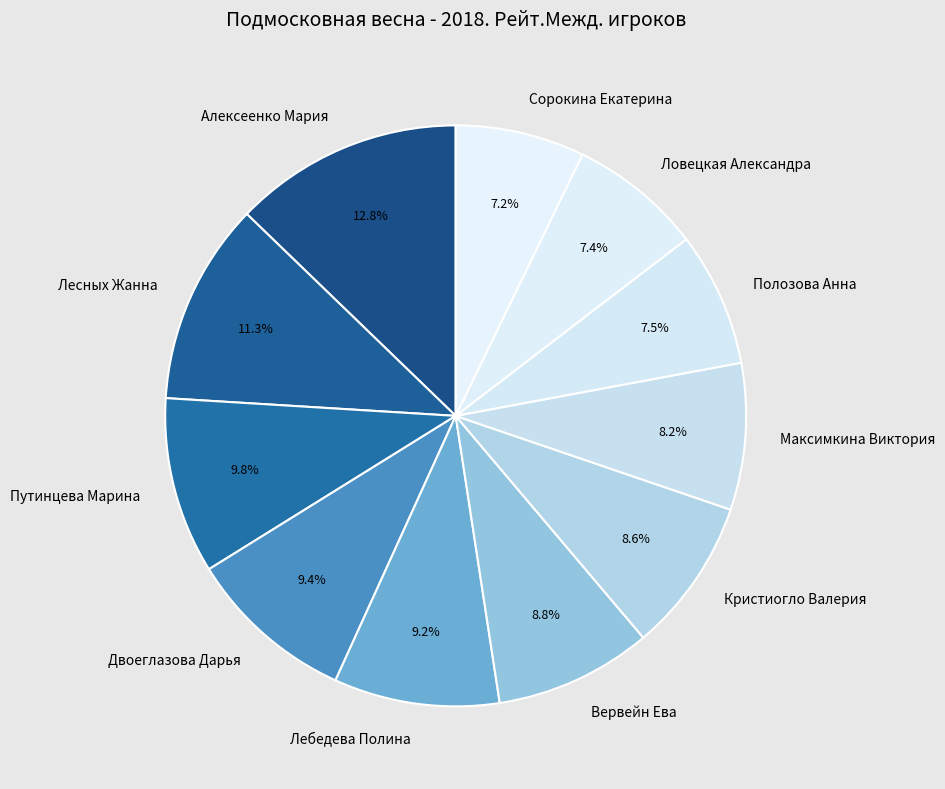

To the nearest percent, what portion does Лесных Жанна represent?

11%